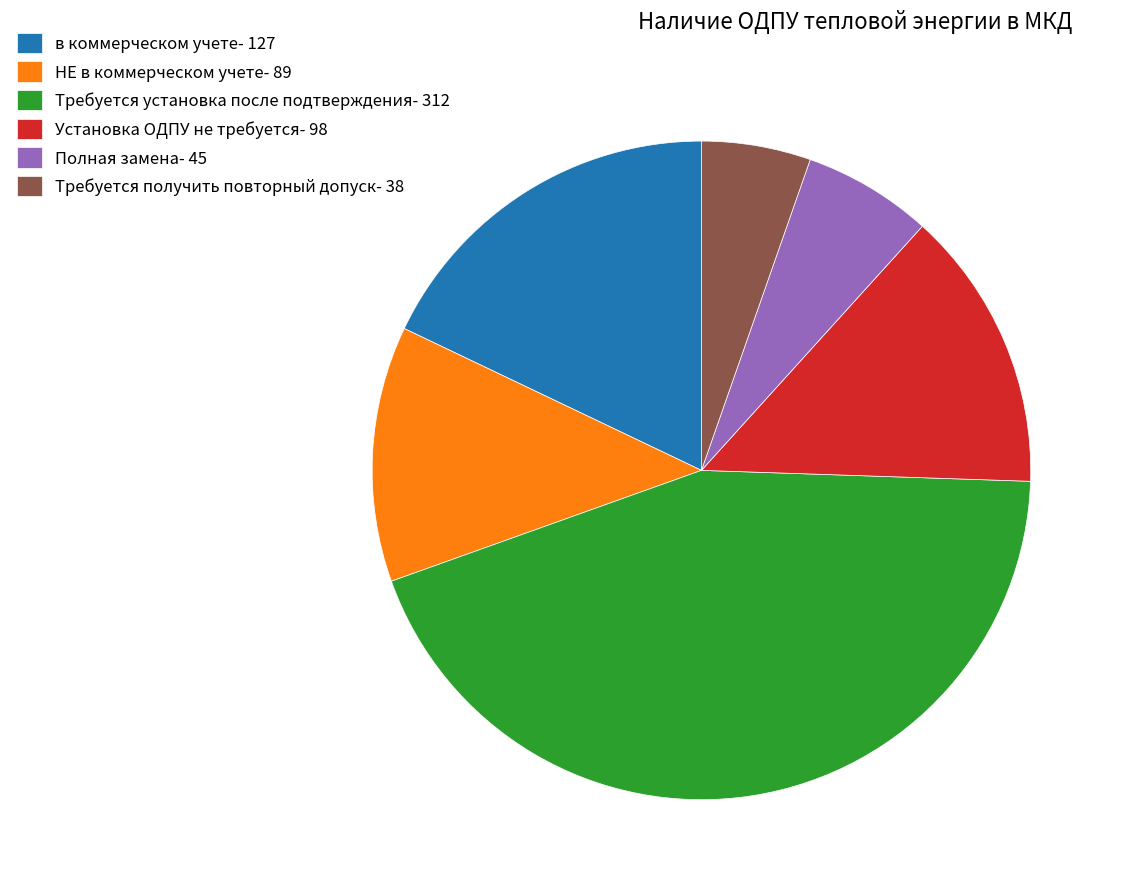

The Полная замена- 45 slice represents 6% of the pie. True or false?

True